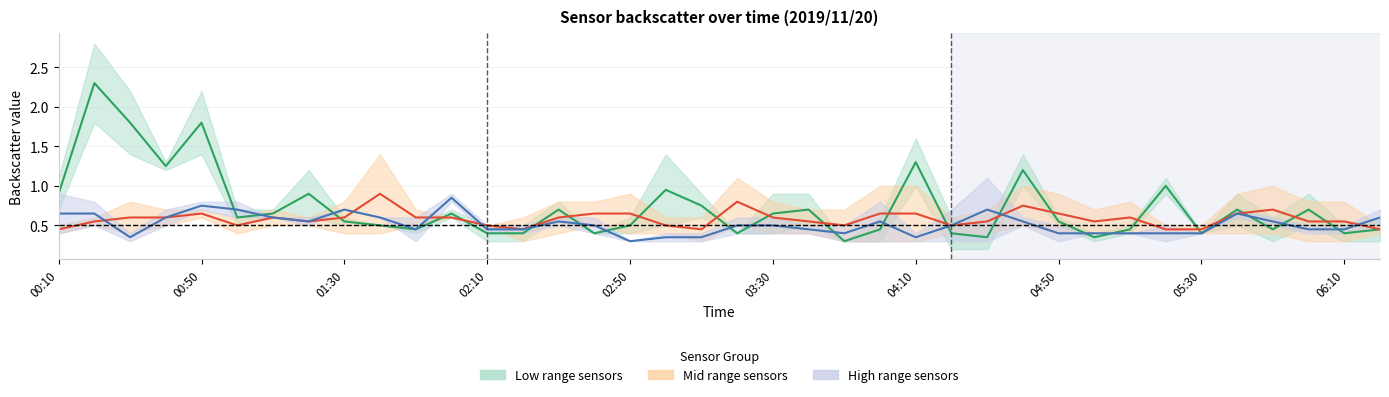

Reading left to right, list all the values displayed in this chart.

Low range sensors (center): 0.9	2.3	1.8	1.2	1.8	0.6	0.6	0.9	0.6	0.5	0.5	0.6	0.4	0.4	0.7	0.4	0.5	0.9	0.8	0.4	0.7	0.7	0.3	0.4	1.3	0.4	0.3	1.2	0.6	0.3	0.5	1.0	0.4	0.7	0.4	0.7	0.4	0.4
Mid range sensors (center): 0.5	0.6	0.6	0.6	0.6	0.5	0.6	0.6	0.6	0.9	0.6	0.6	0.5	0.4	0.6	0.7	0.7	0.5	0.4	0.8	0.6	0.6	0.5	0.7	0.7	0.5	0.6	0.8	0.7	0.6	0.6	0.5	0.5	0.7	0.7	0.6	0.6	0.5
High range sensors (center): 0.7	0.7	0.3	0.6	0.8	0.7	0.6	0.6	0.7	0.6	0.4	0.9	0.5	0.5	0.6	0.5	0.3	0.3	0.3	0.5	0.5	0.5	0.4	0.6	0.3	0.5	0.7	0.6	0.4	0.4	0.4	0.4	0.4	0.6	0.6	0.5	0.5	0.6